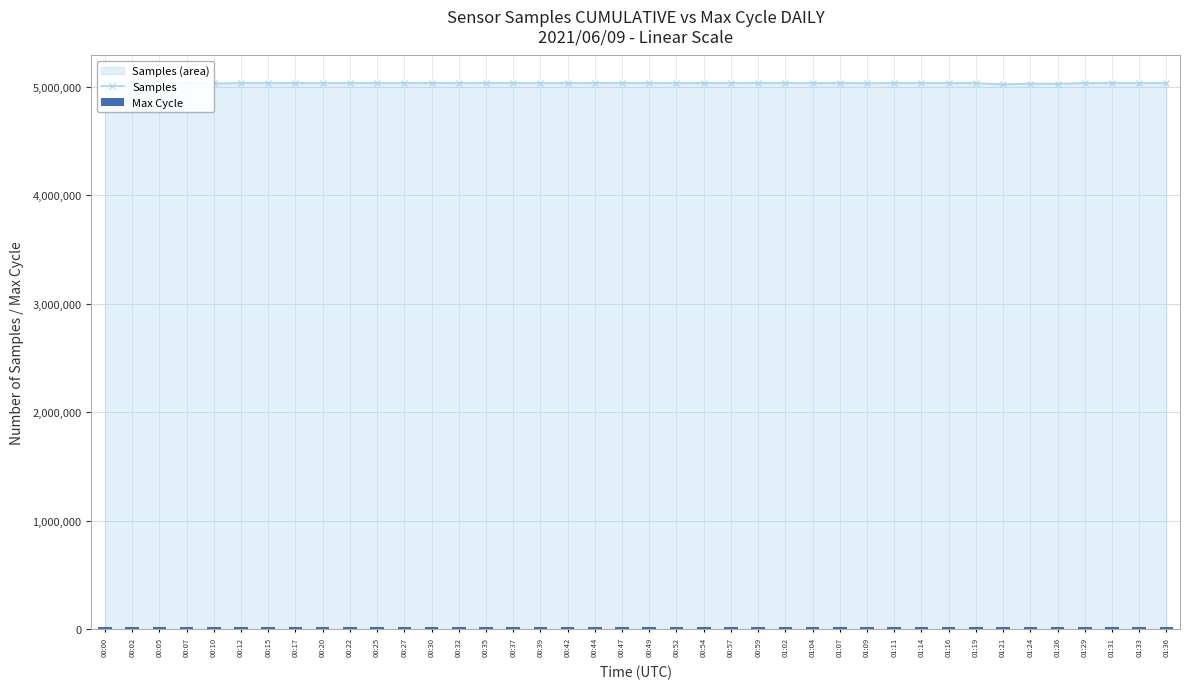

At how many categories does at least one series exceed 4895813?

40